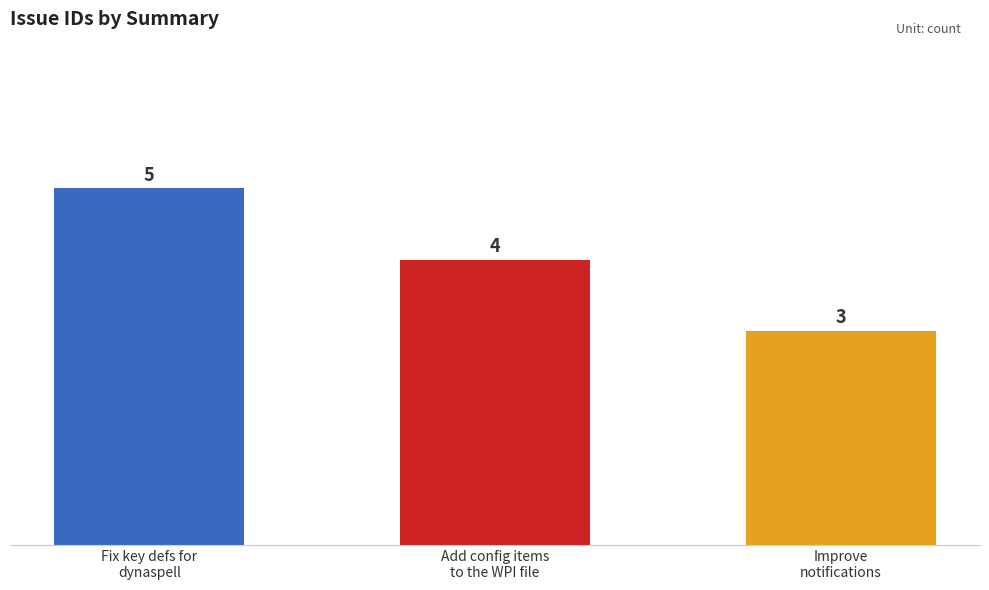

What position from the left is Add config items
to the WPI file?

2